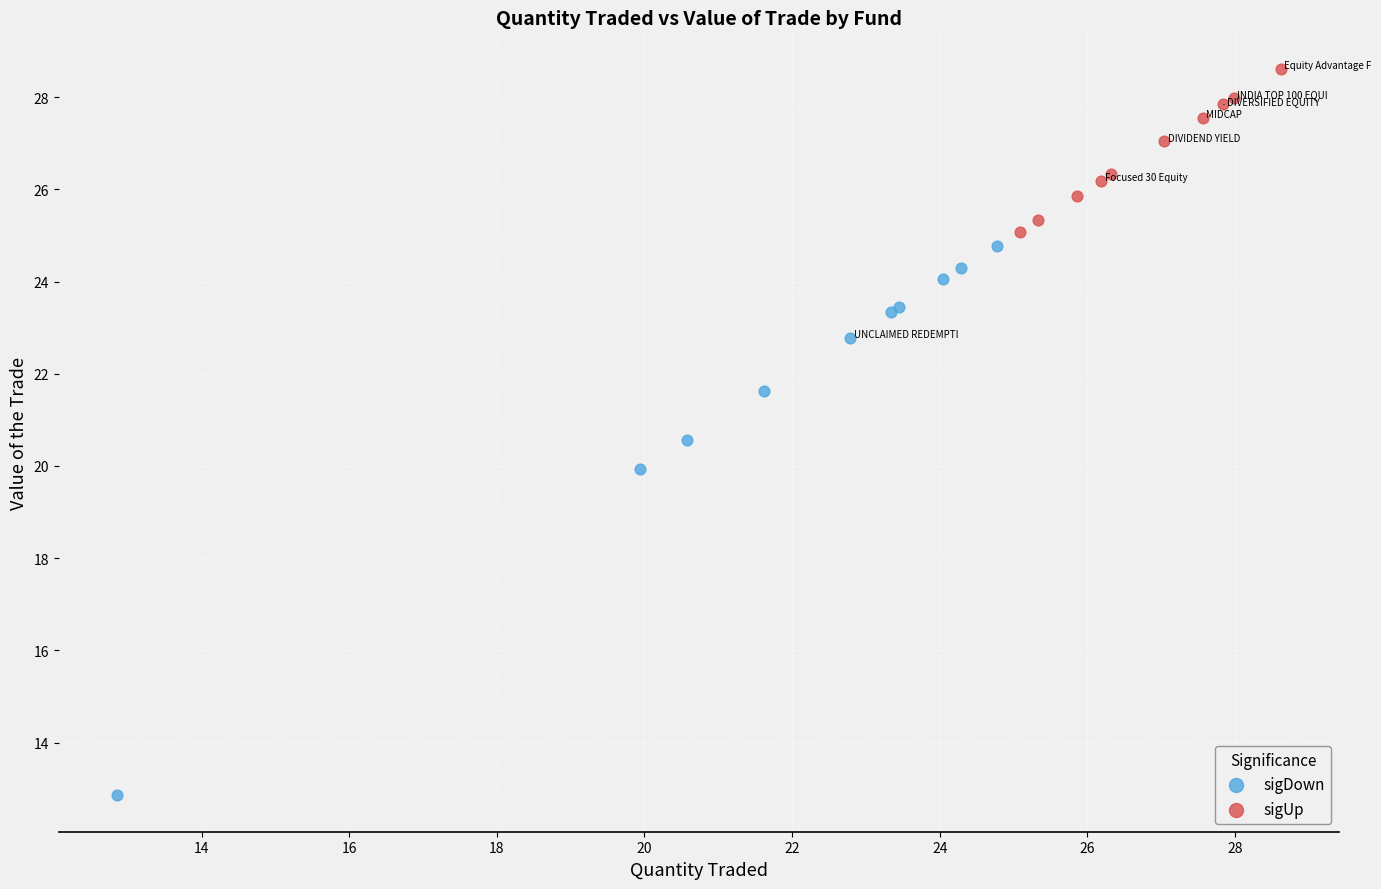

What are all the series names shown in the legend?

sigDown, sigUp